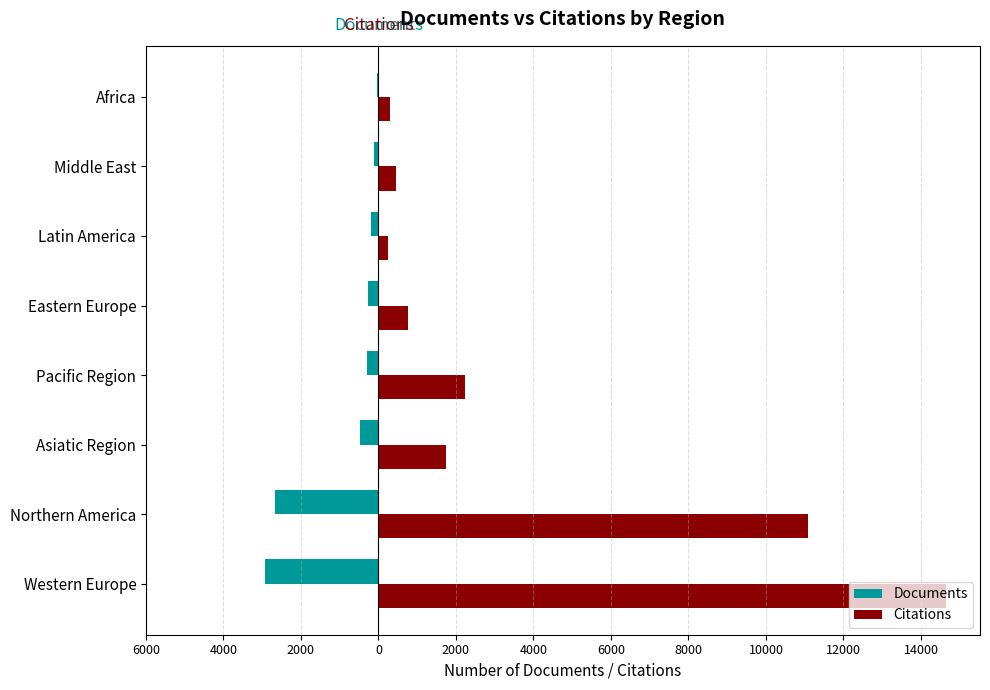

What are all the series names shown in the legend?

Documents, Citations